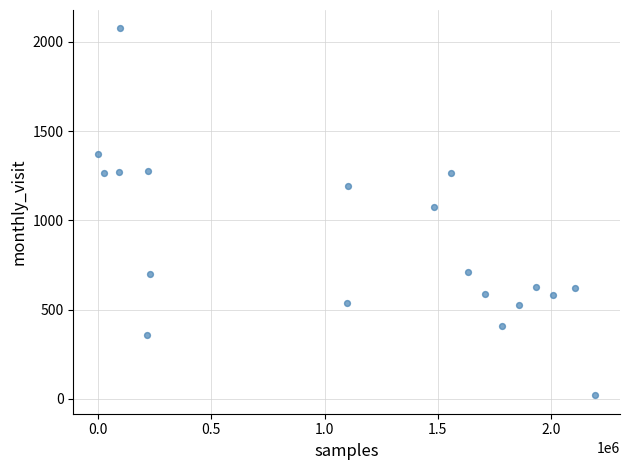

What is the range of Y values (max minus min)?

2055